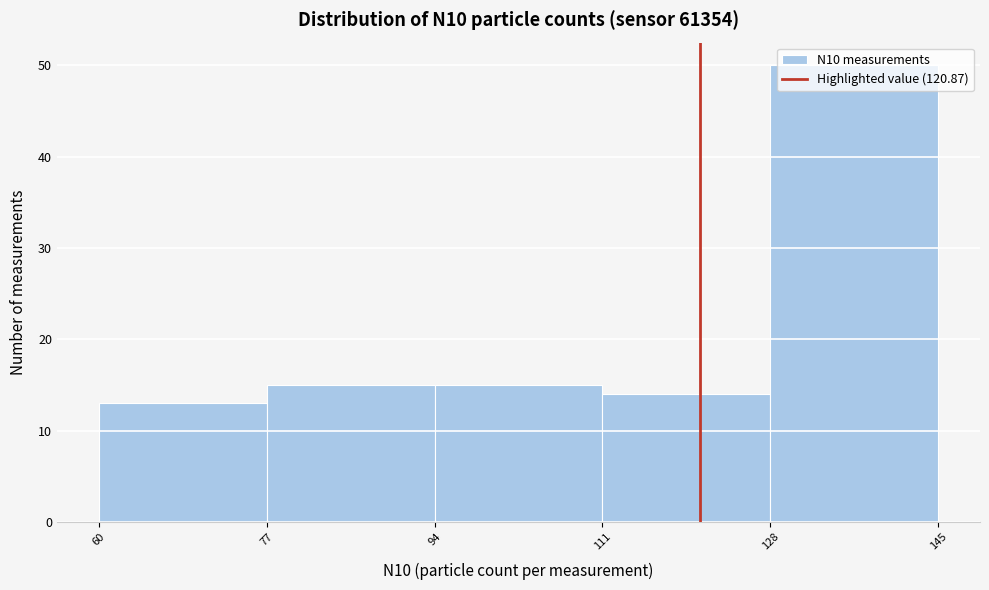

Reading left to right, transcribe this chart: for each bar, give the range it covers on the x-axis and its height. The values are not printed on the chart, so give them approximately, as read against the axis.

60 to 77: 13
77 to 94: 15
94 to 111: 15
111 to 128: 14
128 to 145: 50